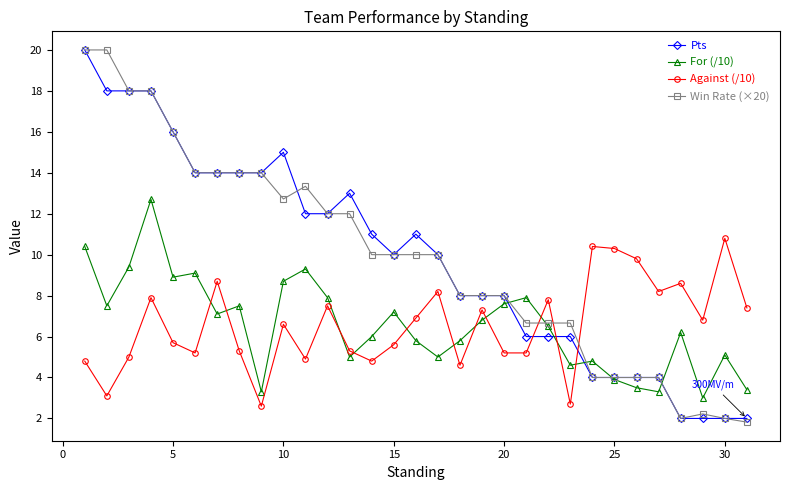

Which series has the largest range (max minus min)?

Win Rate (×20)